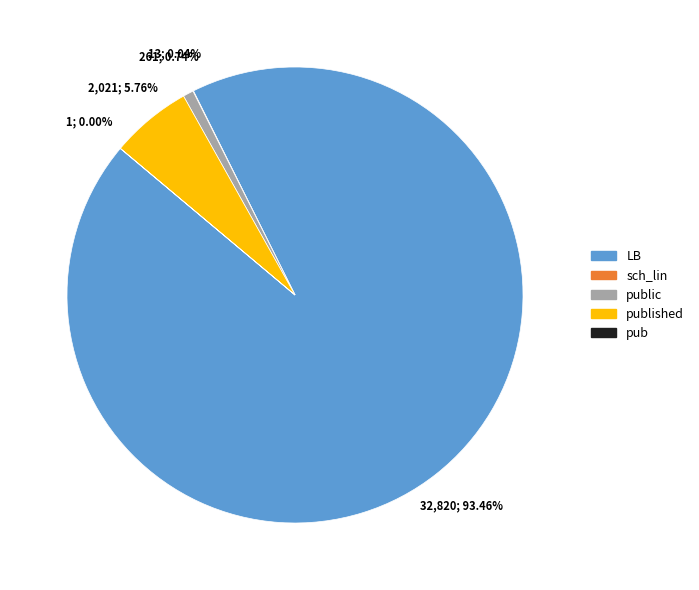

To the nearest percent, what is the difference between the largest and smallest slice percentages?

93%